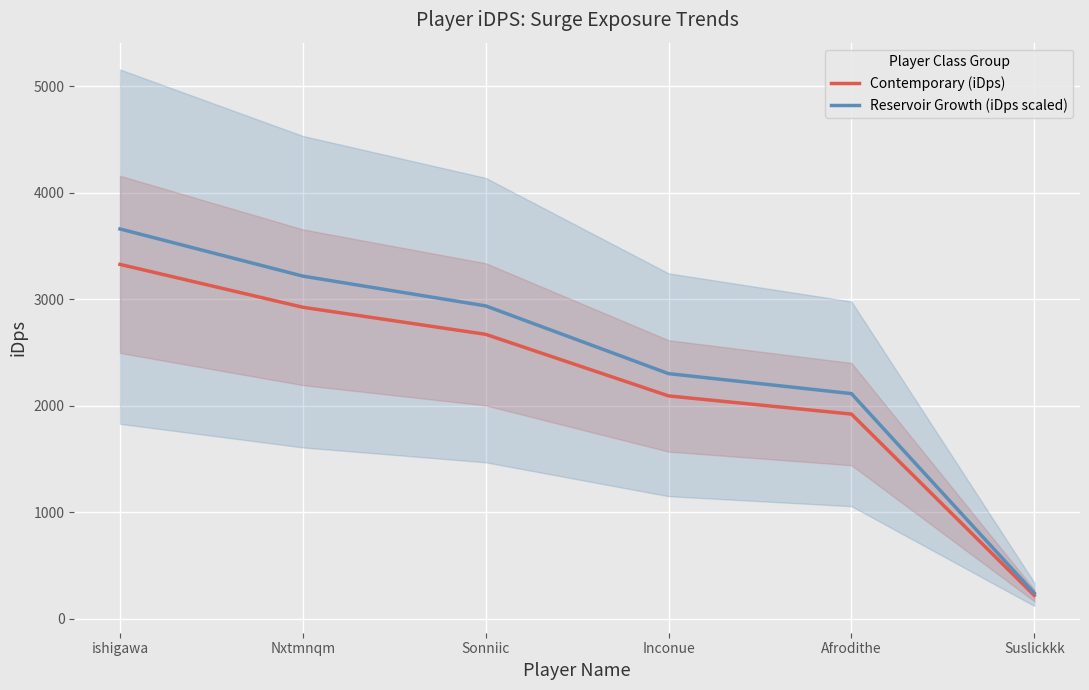

True or false: Reservoir Growth (iDps scaled) and Contemporary (iDps) intersect in this chart.

False